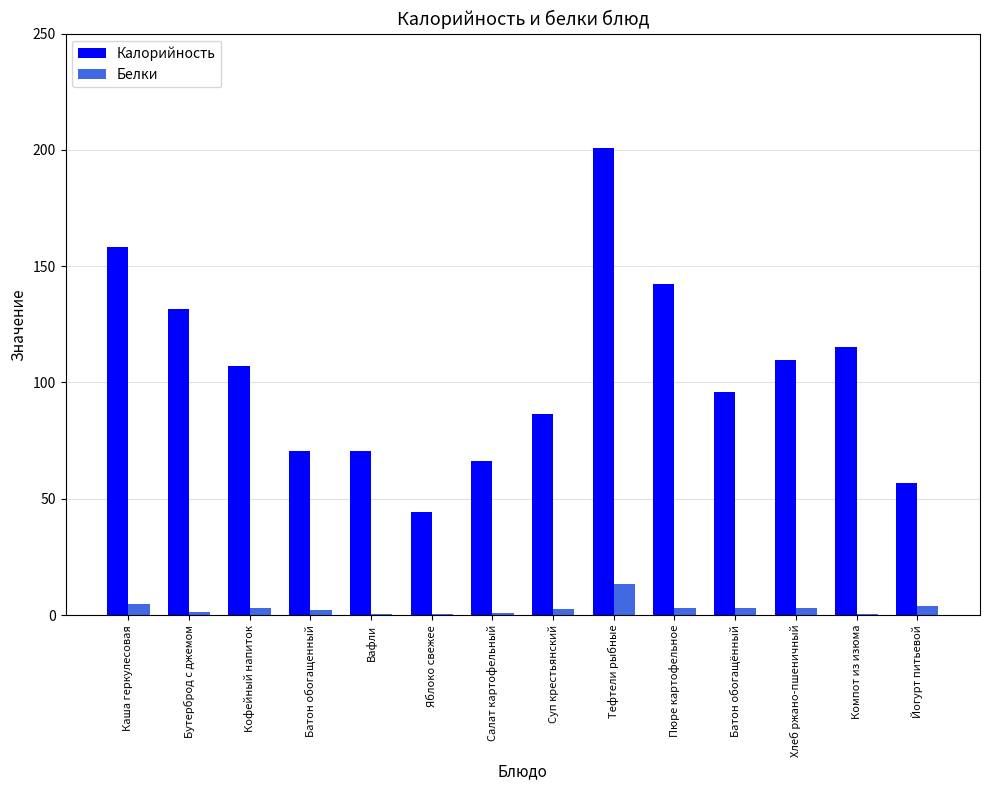

Is it true that Калорийность equals 107.1 at Кофейный напиток?

True